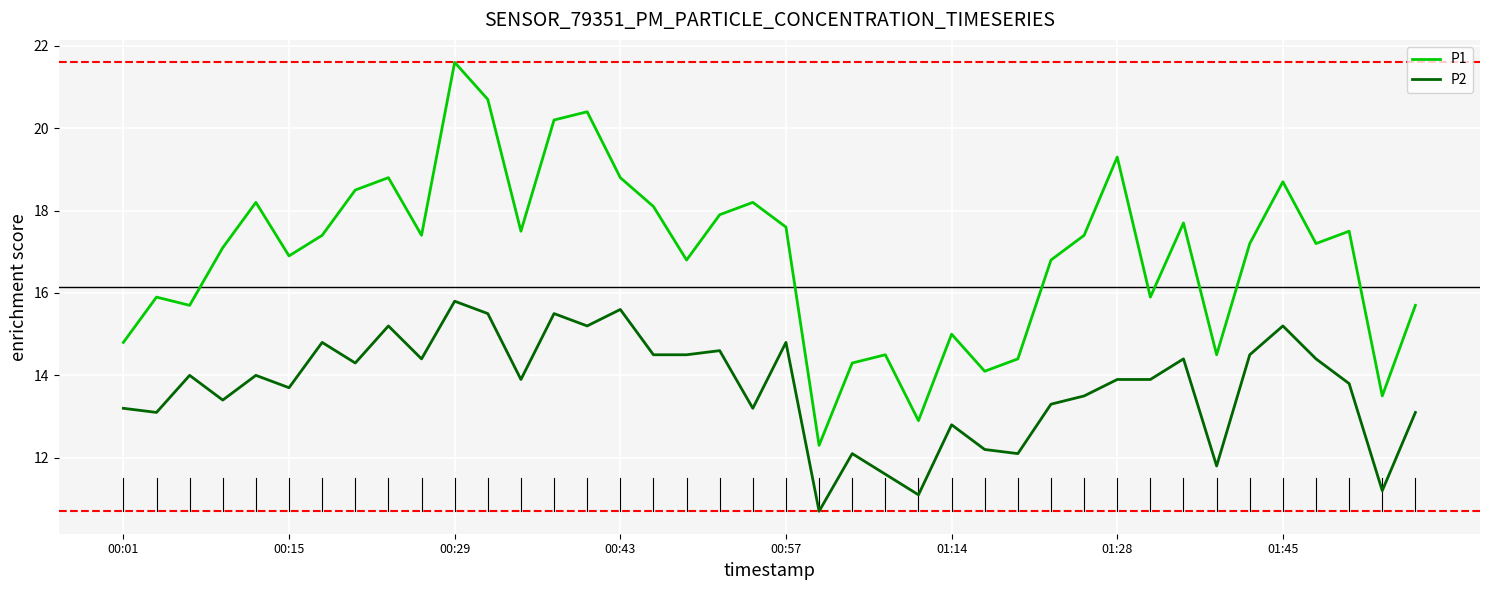

How many lines are shown in the chart?

2